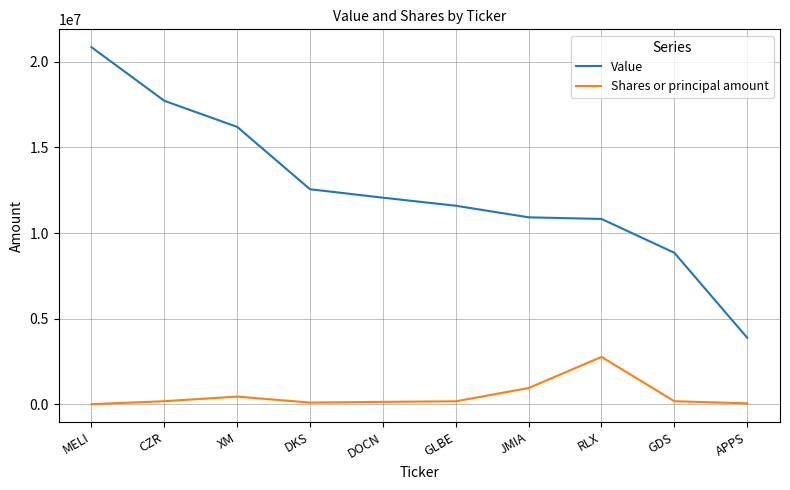

What is the average value of the Value series?

12545800